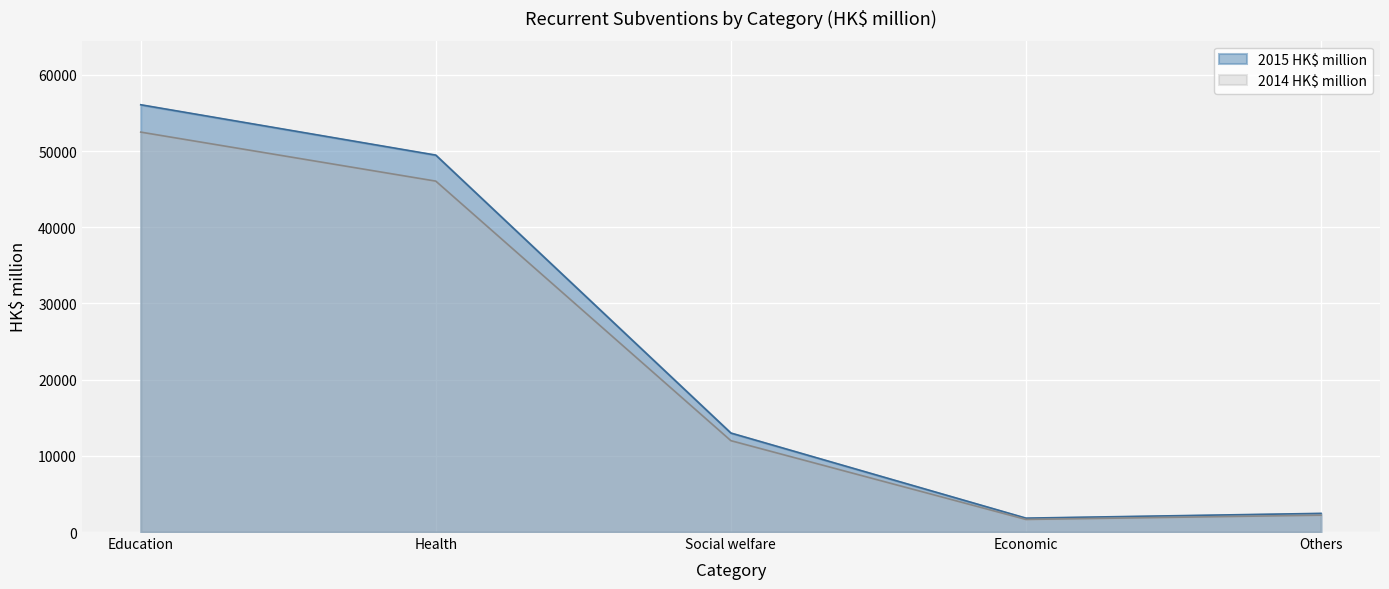

Rank the categories by 2014 HK$ million value from lowest to highest.

Economic, Others, Social welfare, Health, Education